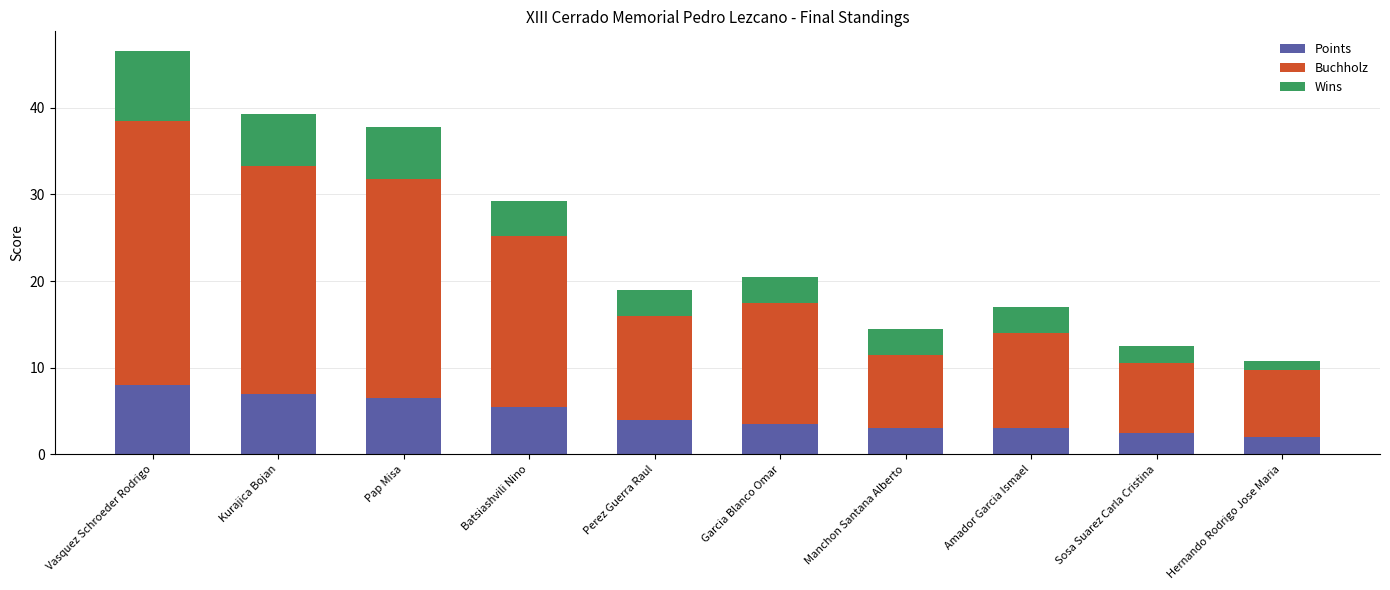

At which category is the sum across all series the highest?

Vasquez Schroeder Rodrigo